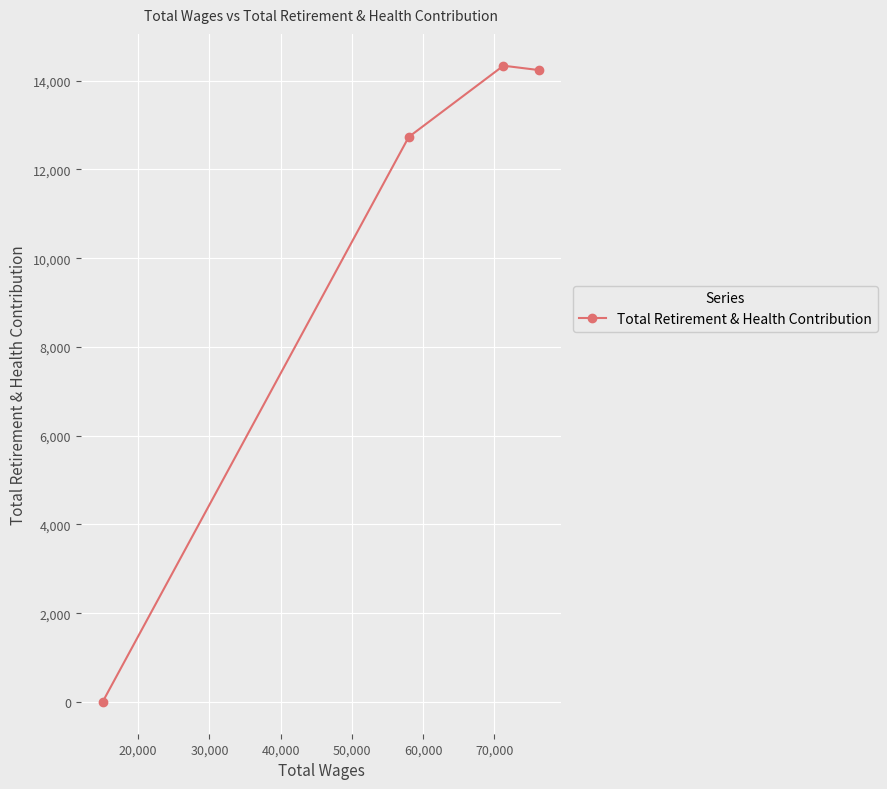

What is the maximum value shown in the chart?

14337